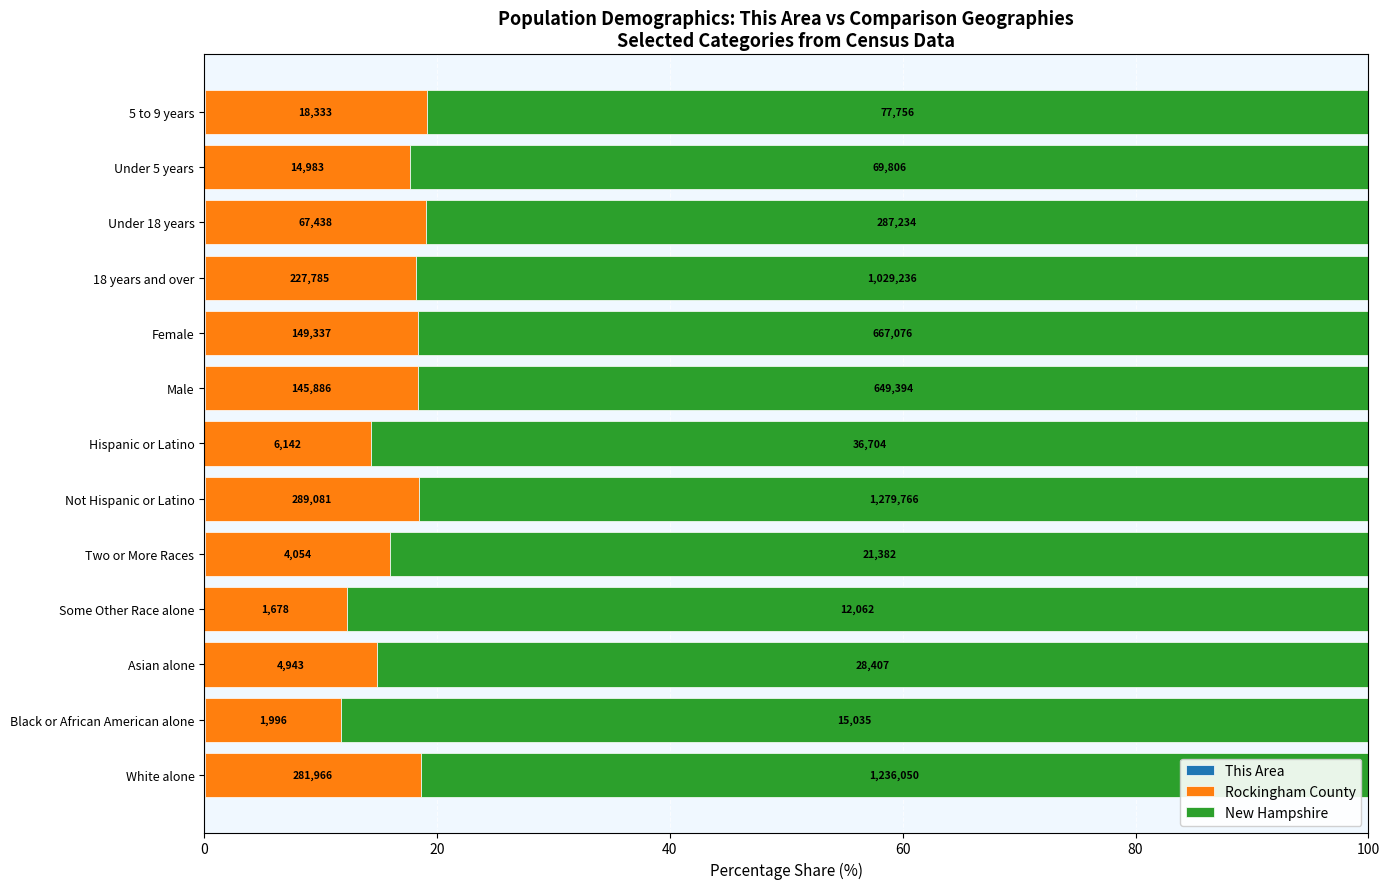

Which series has the largest range (max minus min)?

Rockingham County